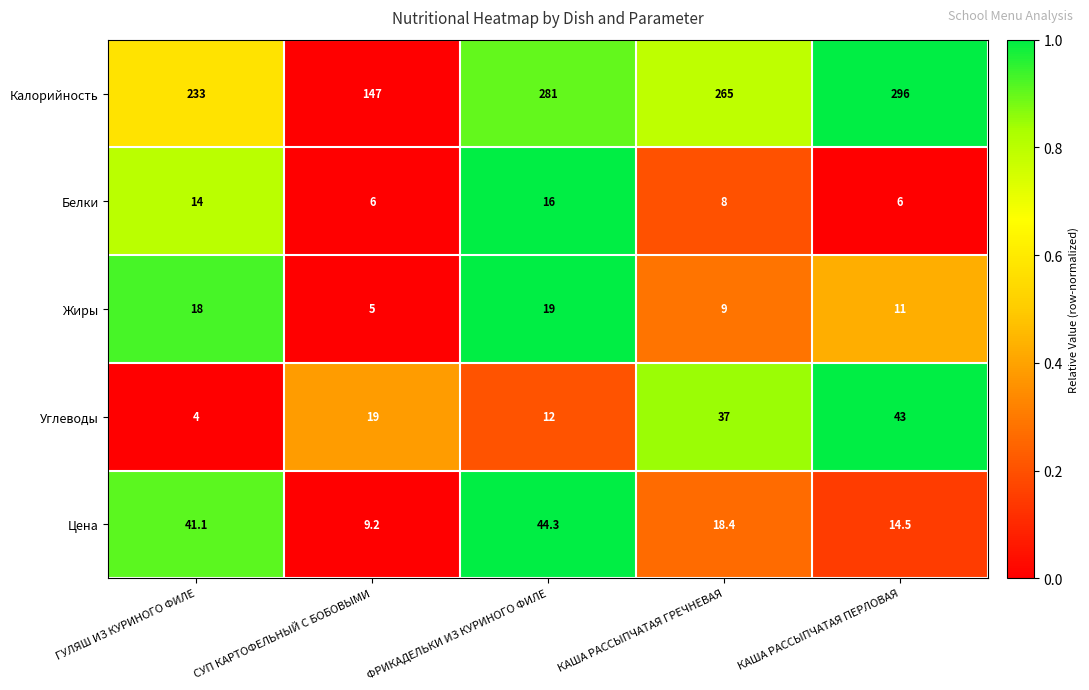

What is the spread (max minus min) of values at СУП КАРТОФЕЛЬНЫЙ С БОБОВЫМИ?

142.0